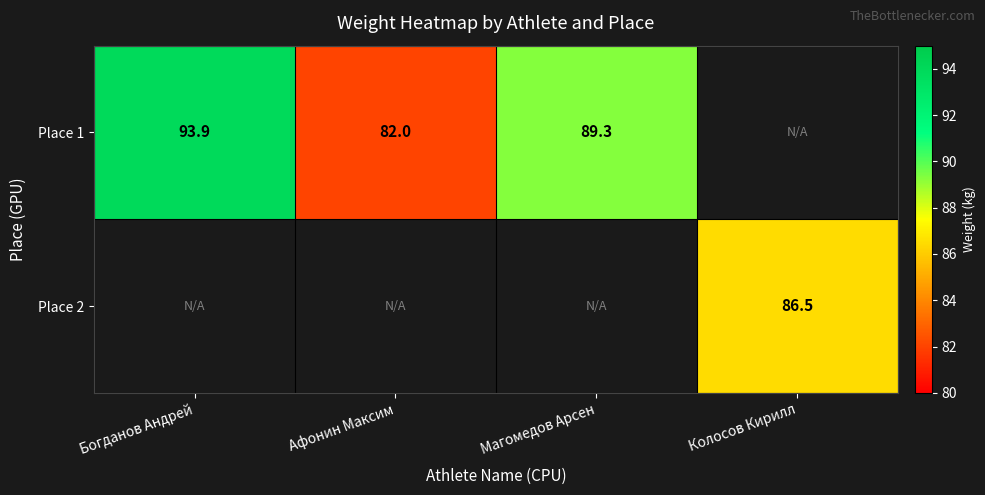

The value of Place 1 at Магомедов Арсен is 89.3. True or false?

True